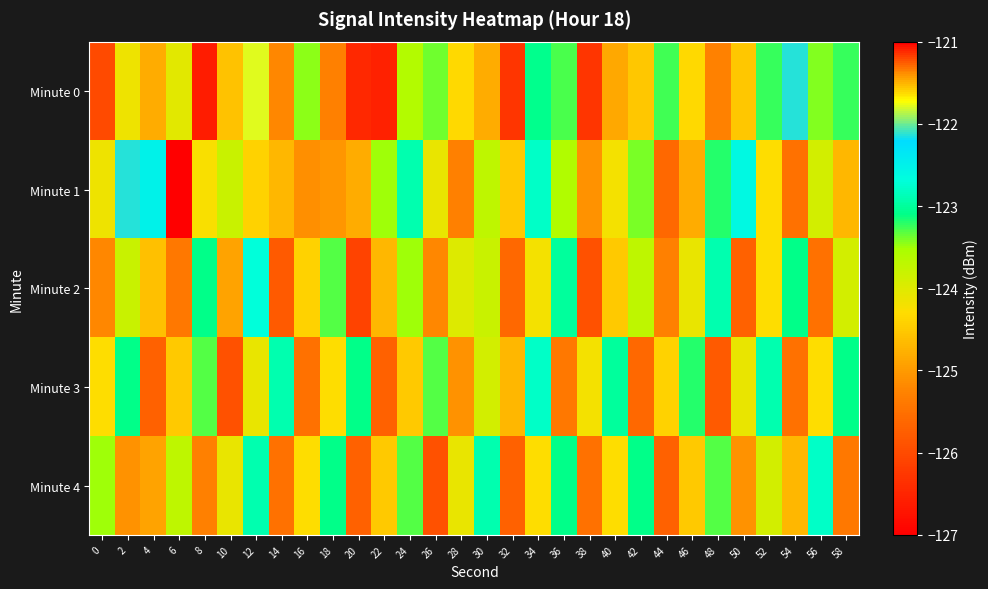

Reading right to left, list all the values displayed in this chart.

Minute 0: 58=-123.2	56=-123.4	54=-122.1	52=-123.2	50=-124.5	48=-125.3	46=-124.3	44=-123.3	42=-124.5	40=-124.9	38=-126.3	36=-123.3	34=-123.1	32=-126.3	30=-124.8	28=-124.3	26=-123.4	24=-123.6	22=-126.5	20=-126.5	18=-125.3	16=-123.5	14=-125.2	12=-121.8	10=-124.6	8=-126.6	6=-124.0	4=-124.8	2=-124.2	0=-126.0
Minute 1: 58=-124.7	56=-123.9	54=-125.5	52=-124.3	50=-122.6	48=-123.2	46=-124.8	44=-125.6	42=-123.4	40=-124.2	38=-125.1	36=-123.6	34=-122.8	32=-124.5	30=-123.7	28=-125.3	26=-124.1	24=-122.9	22=-123.5	20=-124.8	18=-125.0	16=-125.1	14=-124.7	12=-124.4	10=-123.8	8=-124.3	6=-127.0	4=-122.5	2=-122.1	0=-124.1
Minute 2: 58=-123.9	56=-125.5	54=-123.1	52=-124.3	50=-125.7	48=-122.9	46=-124.1	44=-125.3	42=-123.7	40=-124.5	38=-125.9	36=-123.0	34=-124.2	32=-125.6	30=-123.8	28=-124.0	26=-125.2	24=-123.5	22=-124.7	20=-126.1	18=-123.3	16=-124.4	14=-125.8	12=-122.7	10=-124.9	8=-123.1	6=-125.4	4=-124.6	2=-123.8	0=-125.2
Minute 3: 58=-123.1	56=-124.3	54=-125.5	52=-122.9	50=-124.1	48=-125.8	46=-123.2	44=-124.4	42=-125.6	40=-123.0	38=-124.2	36=-125.4	34=-122.8	32=-124.7	30=-123.9	28=-125.1	26=-123.3	24=-124.5	22=-125.7	20=-123.1	18=-124.3	16=-125.5	14=-122.9	12=-124.1	10=-125.9	8=-123.3	6=-124.5	4=-125.7	2=-123.1	0=-124.3
Minute 4: 58=-125.4	56=-122.8	54=-124.7	52=-123.9	50=-125.1	48=-123.3	46=-124.5	44=-125.7	42=-123.1	40=-124.3	38=-125.5	36=-123.1	34=-124.3	32=-125.7	30=-122.9	28=-124.1	26=-125.9	24=-123.3	22=-124.5	20=-125.7	18=-123.1	16=-124.3	14=-125.5	12=-122.9	10=-124.1	8=-125.3	6=-123.7	4=-124.9	2=-125.1	0=-123.5